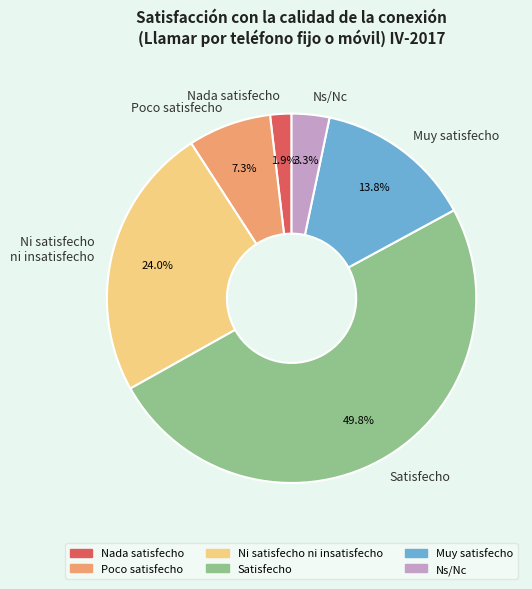

What percentage is NOT represented by Ns/Nc?

96.7%